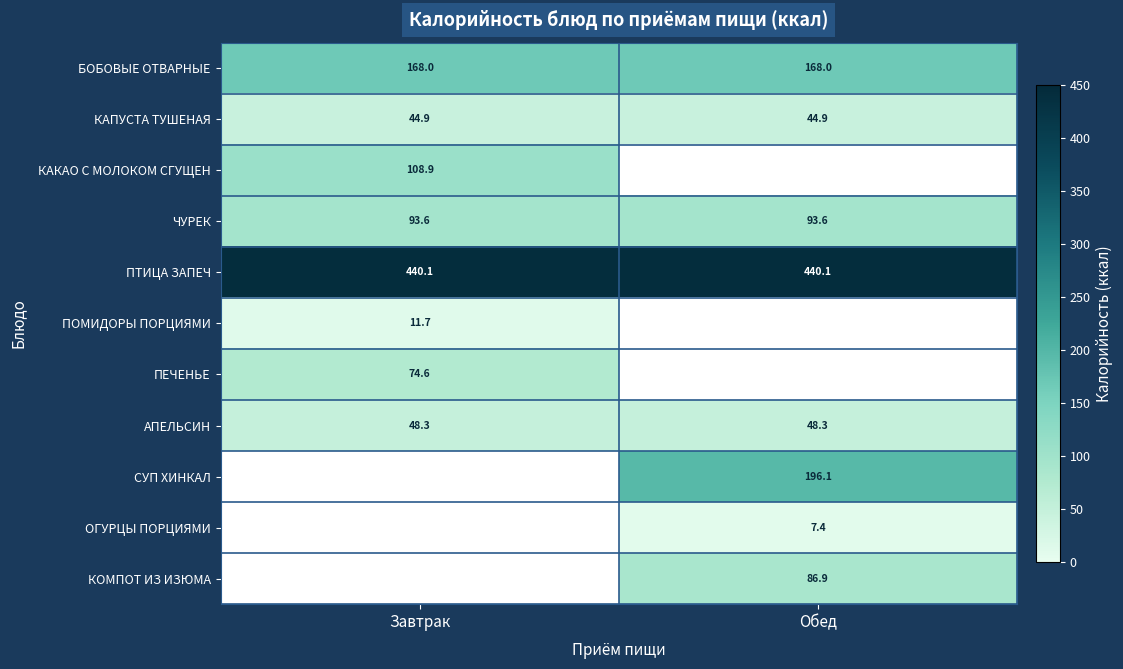

Is it true that БОБОВЫЕ ОТВАРНЫЕ equals 65.4 at Завтрак?

False